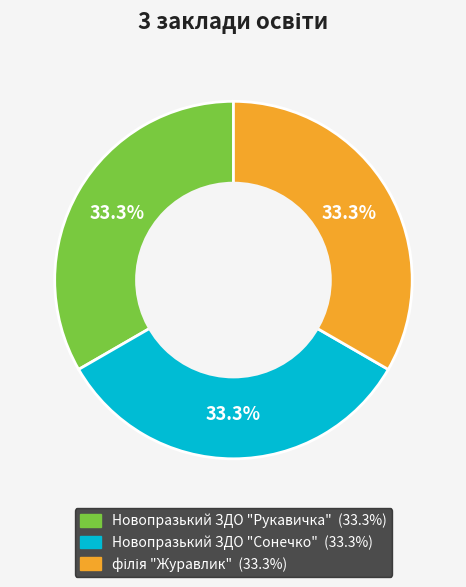

Does Новопразький ЗДО "Рукавичка" account for over 50% of the chart?

No